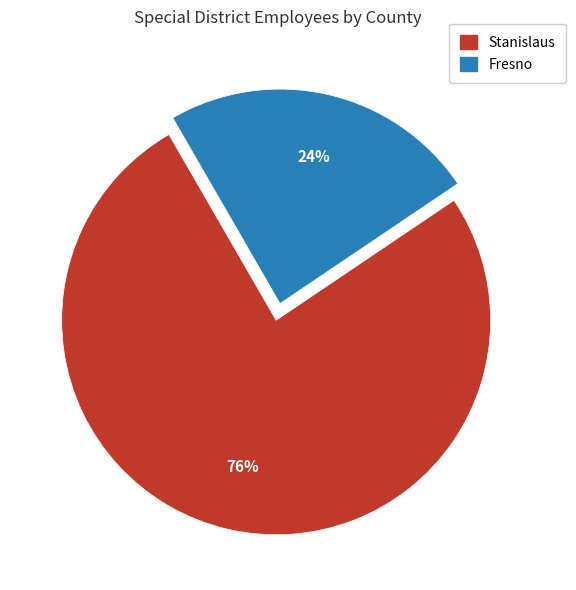

Which slice is the largest?

Stanislaus